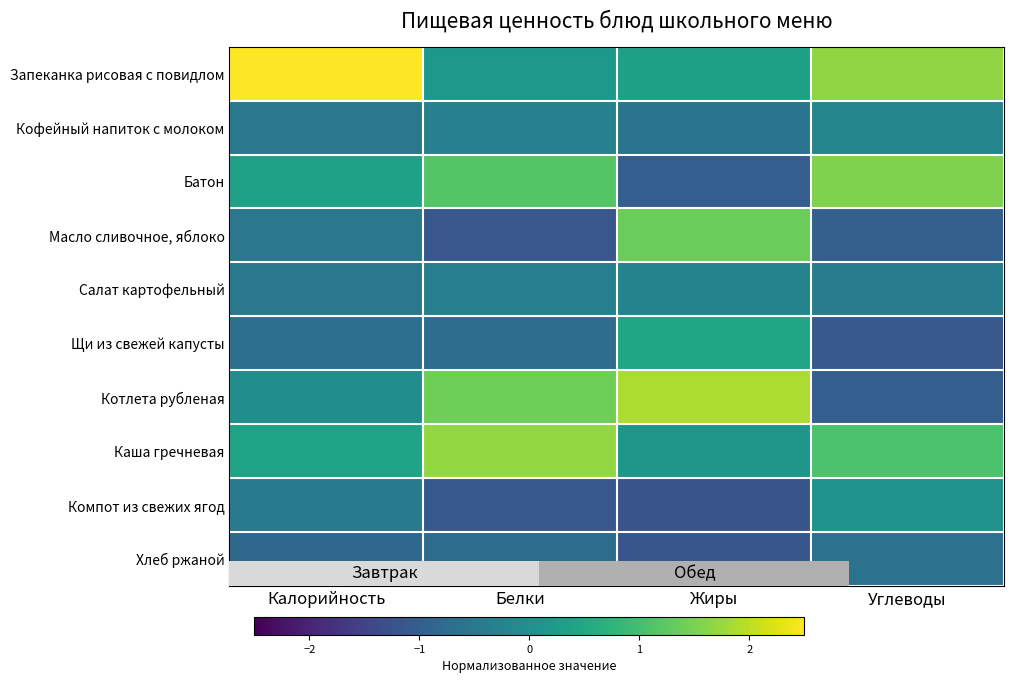

Reading left to right, list all the values displayed in this chart.

Запеканка рисовая с повидлом: Калорийность=2.8	Белки=0.2	Жиры=0.3	Углеводы=1.7
Кофейный напиток с молоком: Калорийность=-0.5	Белки=-0.3	Жиры=-0.6	Углеводы=-0.2
Батон: Калорийность=0.4	Белки=1.2	Жиры=-1.0	Углеводы=1.5
Масло сливочное, яблоко: Калорийность=-0.5	Белки=-1.1	Жиры=1.4	Углеводы=-1.0
Салат картофельный: Калорийность=-0.5	Белки=-0.4	Жиры=-0.3	Углеводы=-0.4
Щи из свежей капусты: Калорийность=-0.7	Белки=-0.7	Жиры=0.5	Углеводы=-1.1
Котлета рубленая: Калорийность=-0.0	Белки=1.4	Жиры=1.9	Углеводы=-1.0
Каша гречневая: Калорийность=0.4	Белки=1.7	Жиры=0.2	Углеводы=1.1
Компот из свежих ягод: Калорийность=-0.5	Белки=-1.1	Жиры=-1.2	Углеводы=0.1
Хлеб ржаной: Калорийность=-0.8	Белки=-0.7	Жиры=-1.2	Углеводы=-0.6